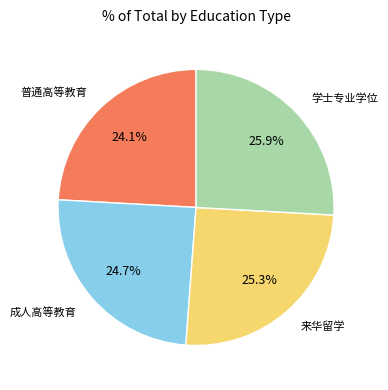

To the nearest percent, what is the difference between the 成人高等教育 and 学士专业学位 slice percentages?

1%